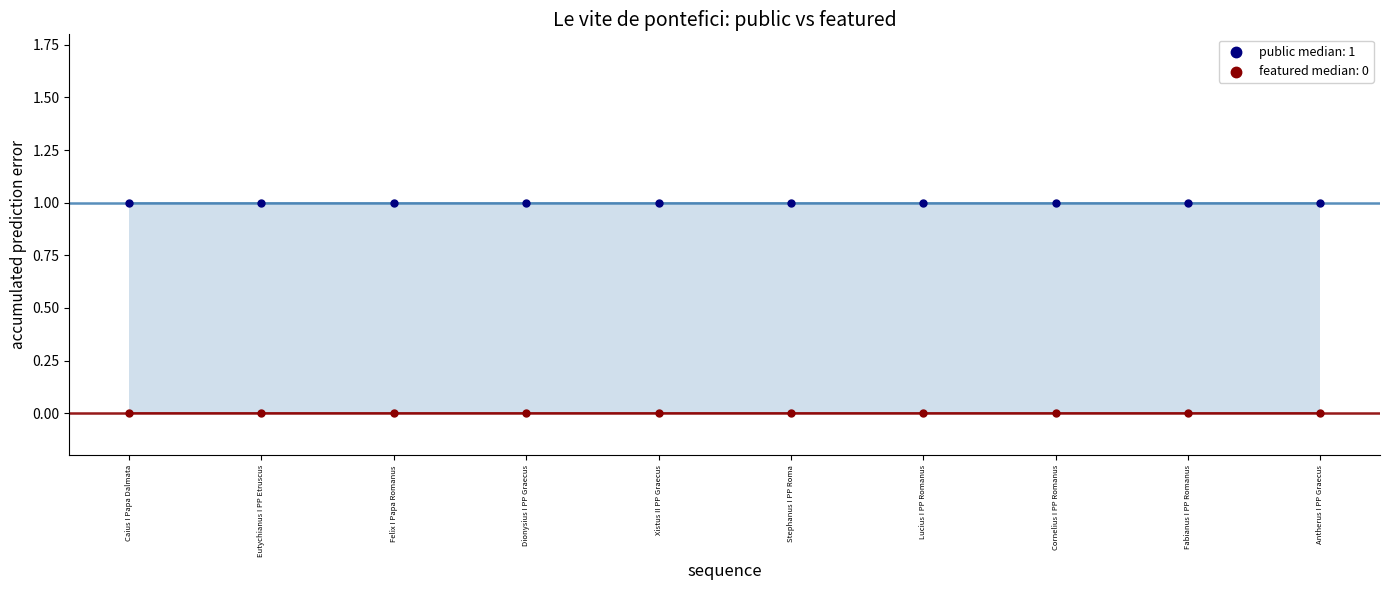

Which series reaches the maximum Y coordinate?

public median: 1